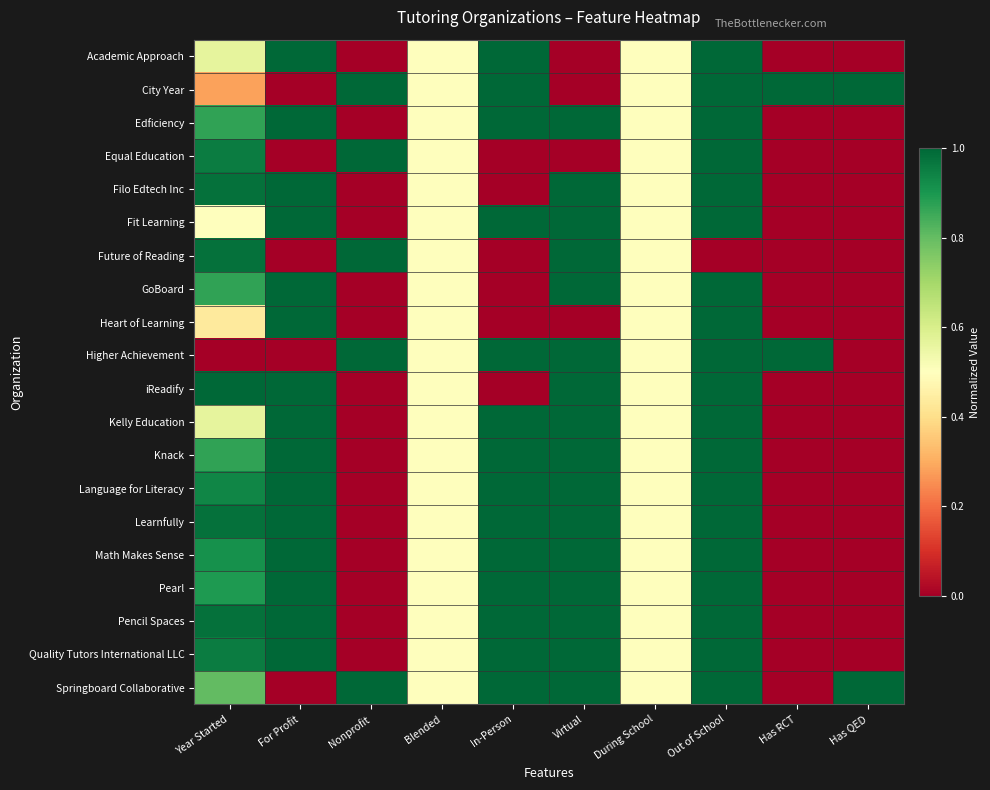

List the series in order of their peak value, highest first.

Academic Approach, City Year, Edficiency, Equal Education, Filo Edtech Inc, Fit Learning, Future of Reading, GoBoard, Heart of Learning, Higher Achievement, iReadify, Kelly Education, Knack, Language for Literacy, Learnfully, Math Makes Sense, Pearl, Pencil Spaces, Quality Tutors International LLC, Springboard Collaborative